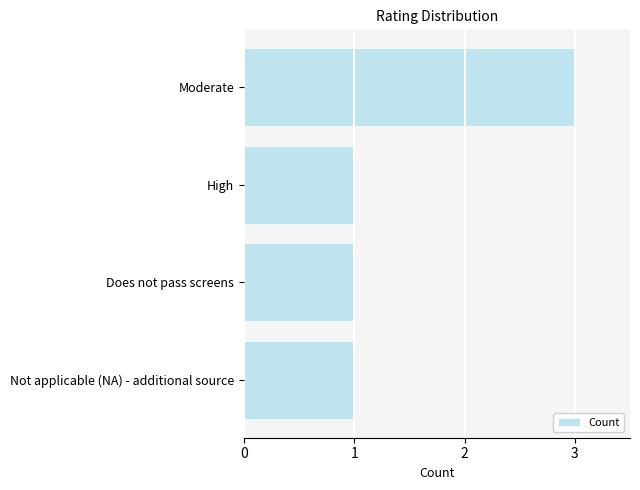

What is the ratio of the value at High to the value at Moderate?

0.3